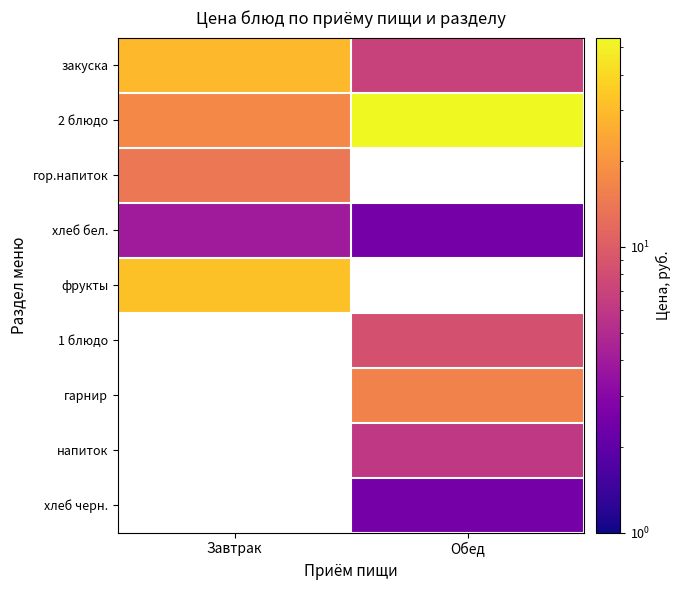

How many data points does each series have?

2